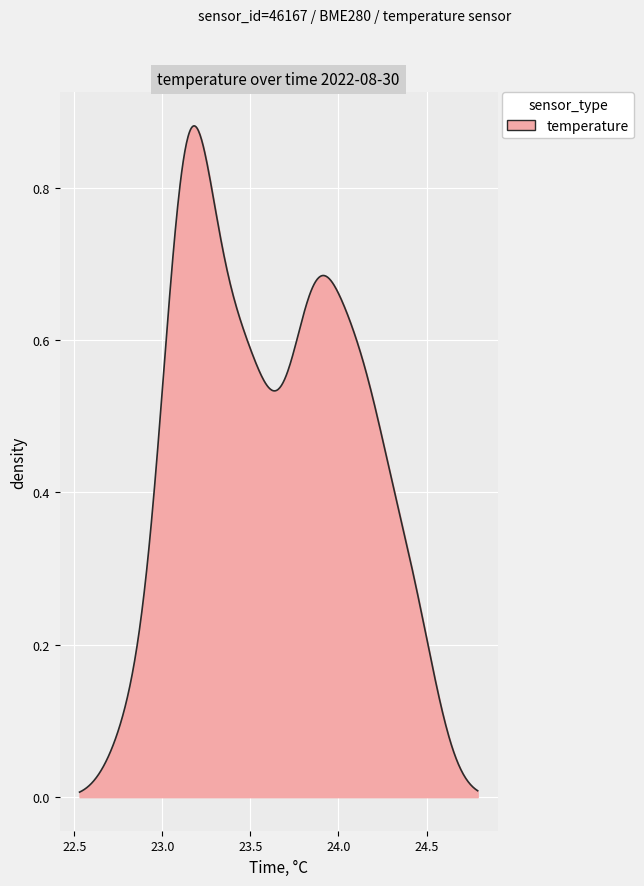

Is this an area chart (filled region under the line)?

Yes